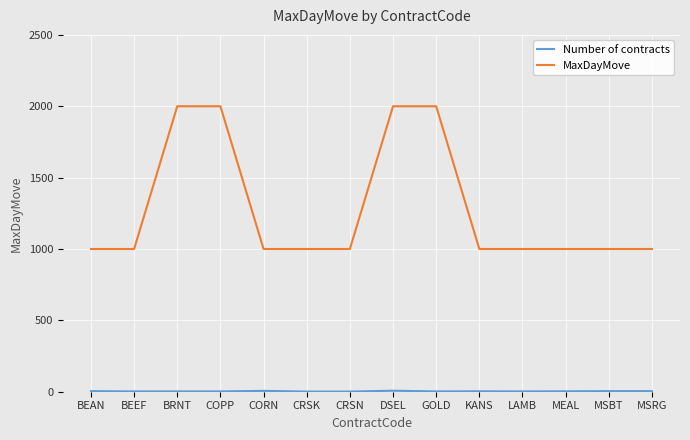

Which series has the largest total across all categories?

MaxDayMove